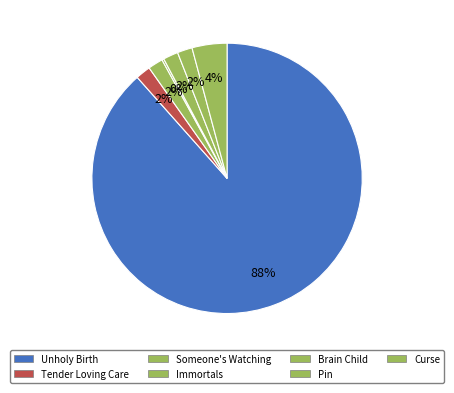

Rank the categories by value from lowest to highest.

Immortals, Pin, Brain Child, Someone's Watching, Tender Loving Care, Curse, Unholy Birth